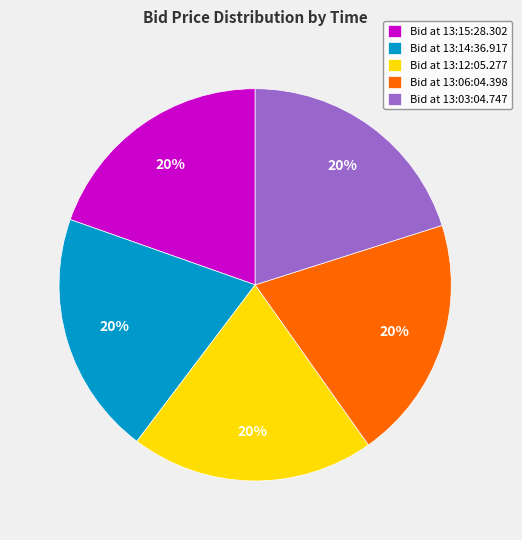

To the nearest percent, what portion does Bid at 13:14:36.917 represent?

20%